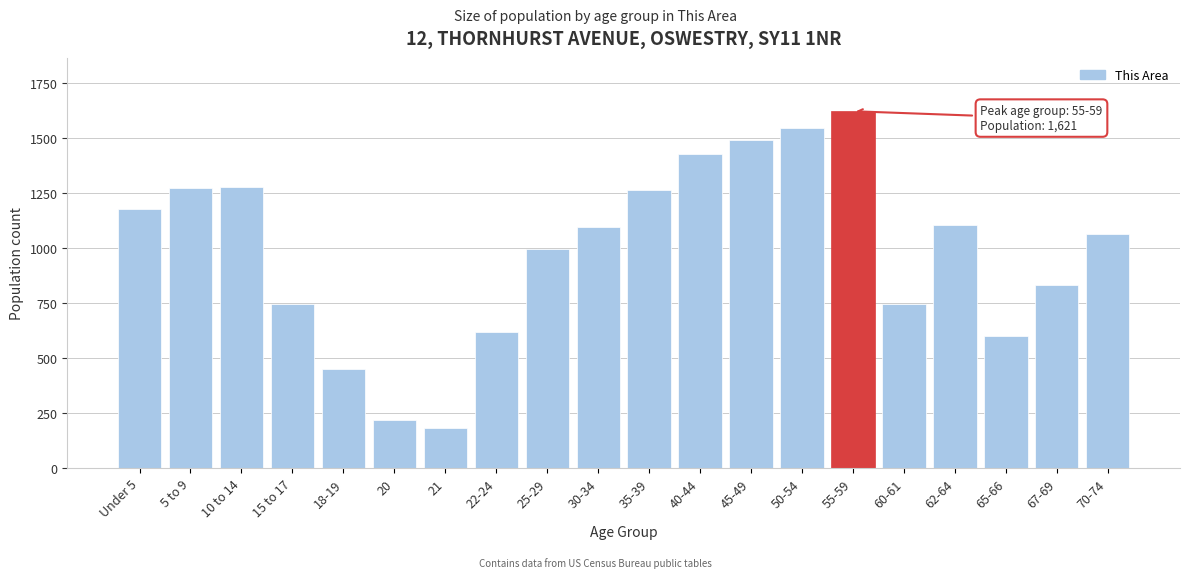

What is the greatest value displayed?

1621